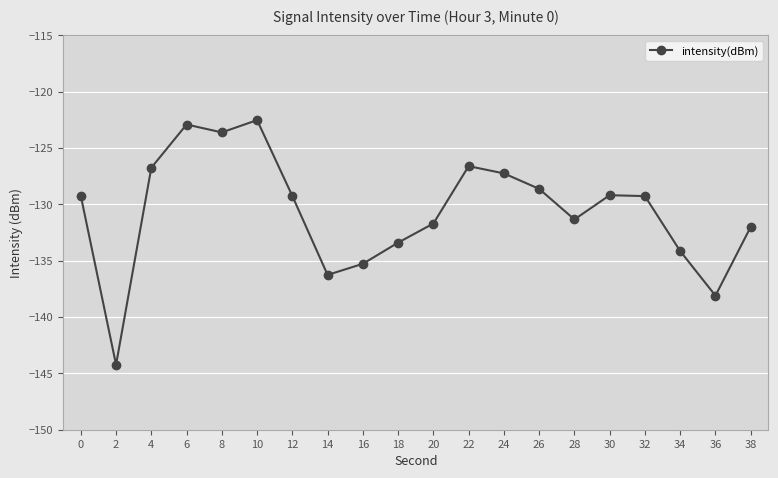

Does the chart display data point markers on the line(s)?

Yes